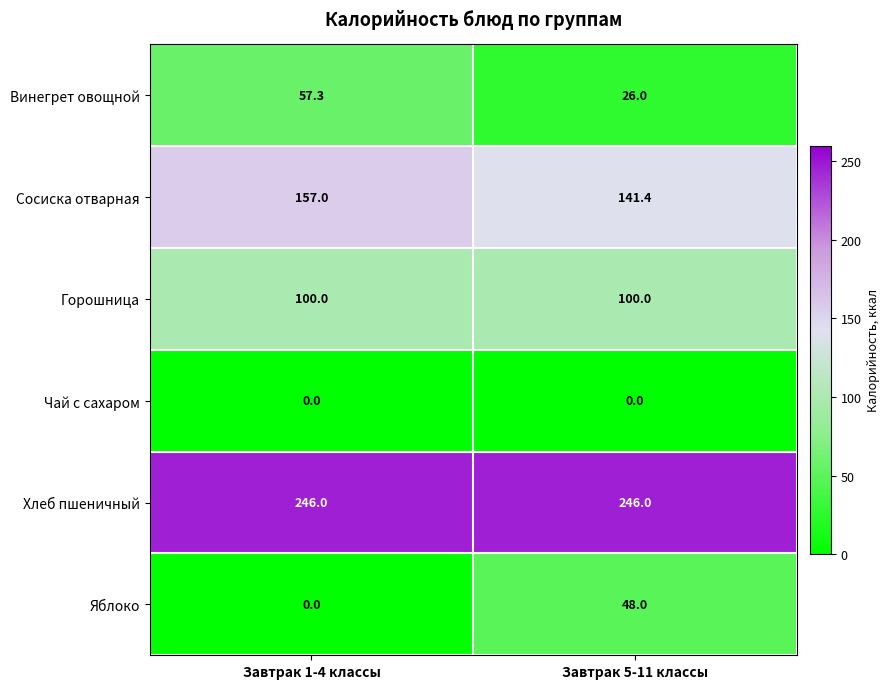

Between Завтрак 1-4 классы and Завтрак 5-11 классы, which series saw the biggest shift?

Яблоко